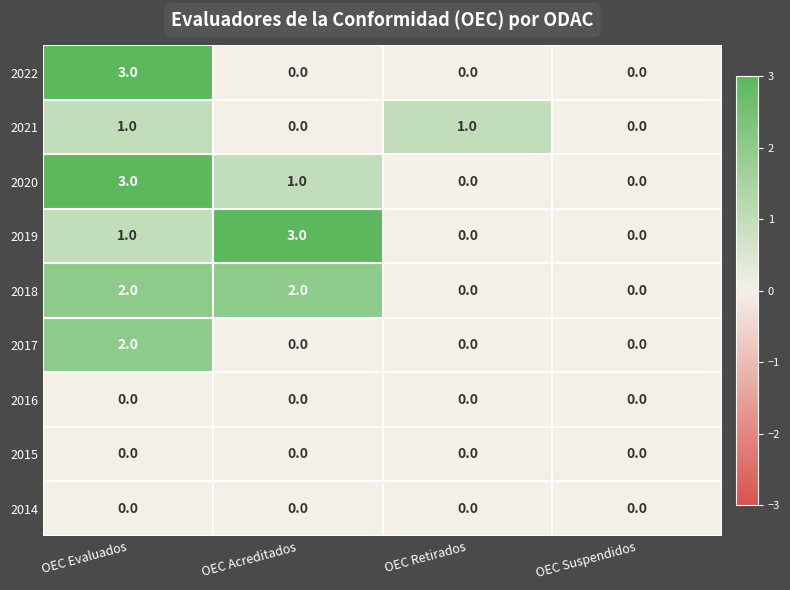

What is the maximum value shown in the chart?

3